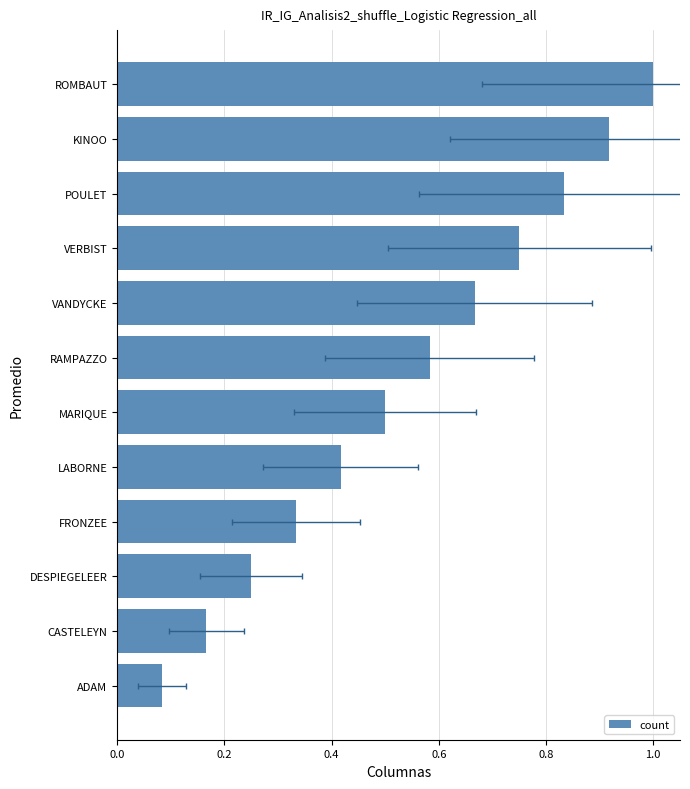

Is it true that the value at DESPIEGELEER is 0.2?

True